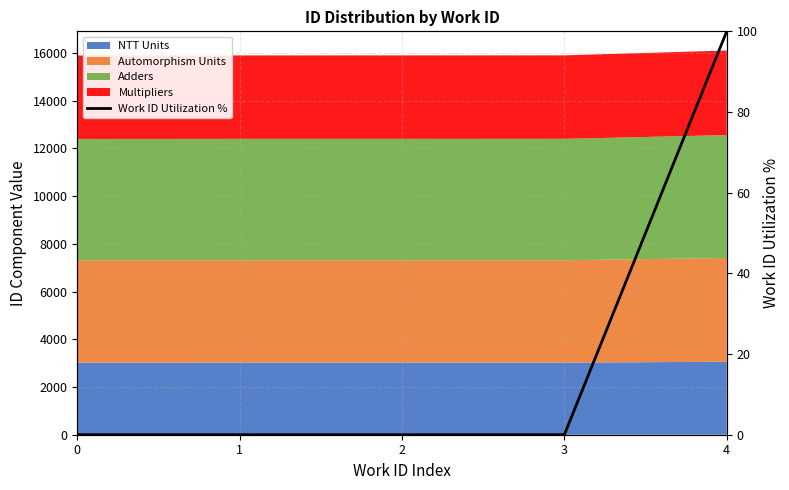

Which category has the highest value across all series?

4